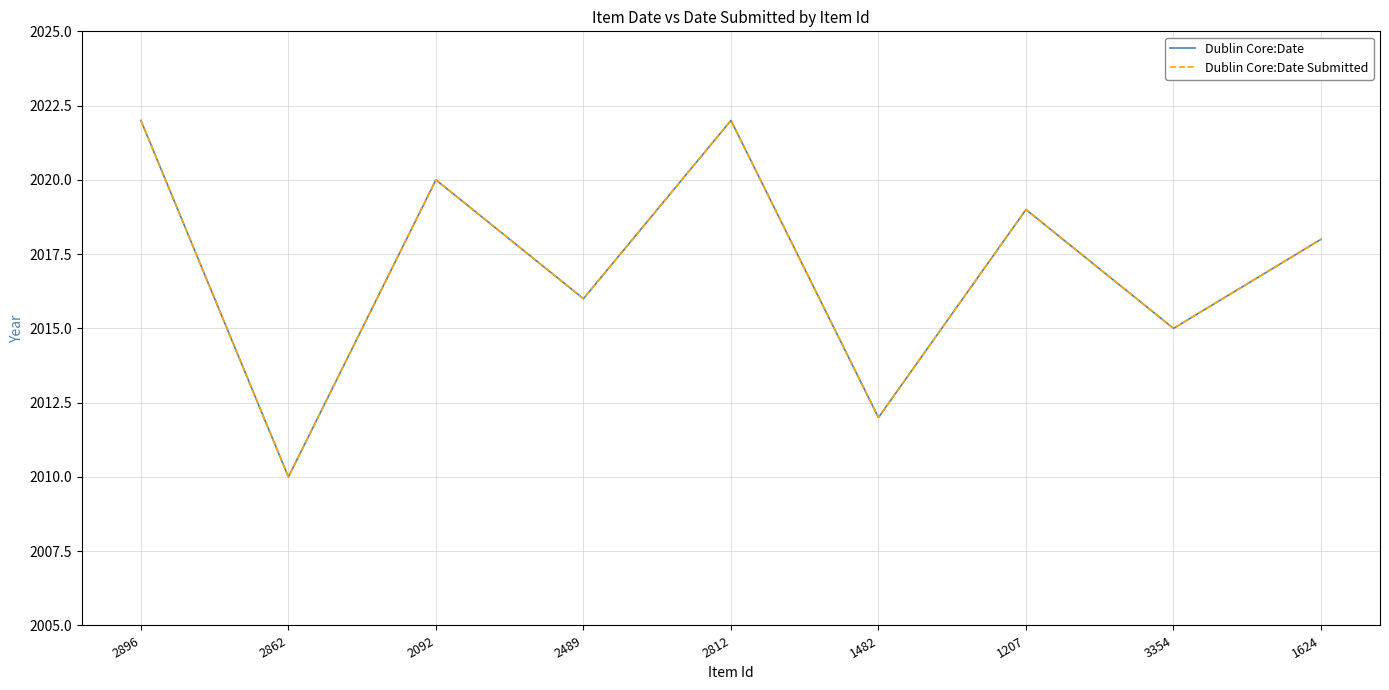

At which category does Dublin Core:Date Submitted reach its first local peak?

2092